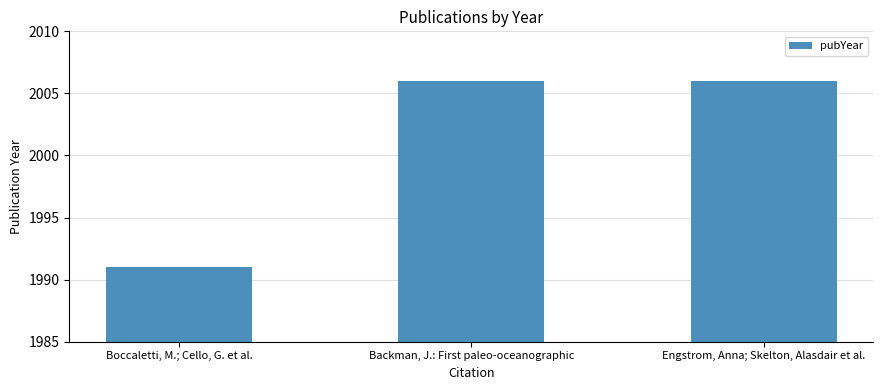

What is the value of the 1st bar from the left?

1991